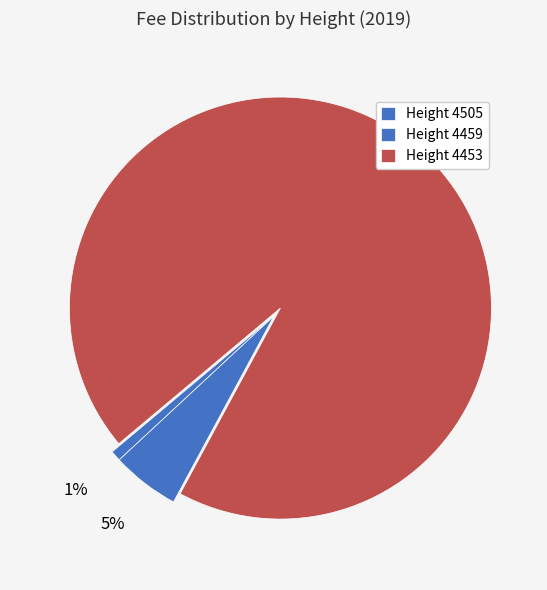

Count the number of slices in the pie.

3